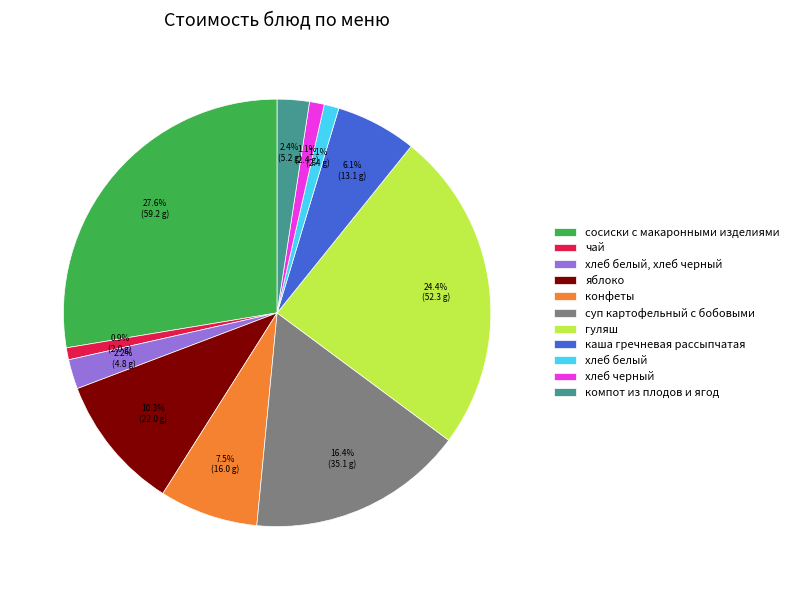

To the nearest percent, what portion does хлеб черный represent?

1%